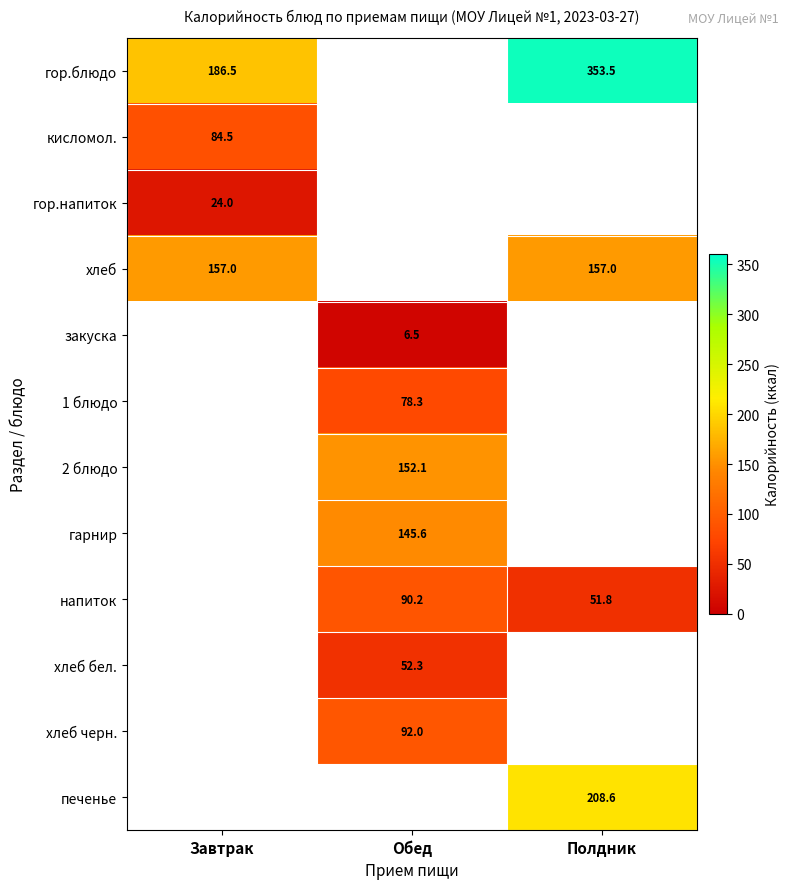

Is it true that хлеб equals 157.0 at Завтрак?

True